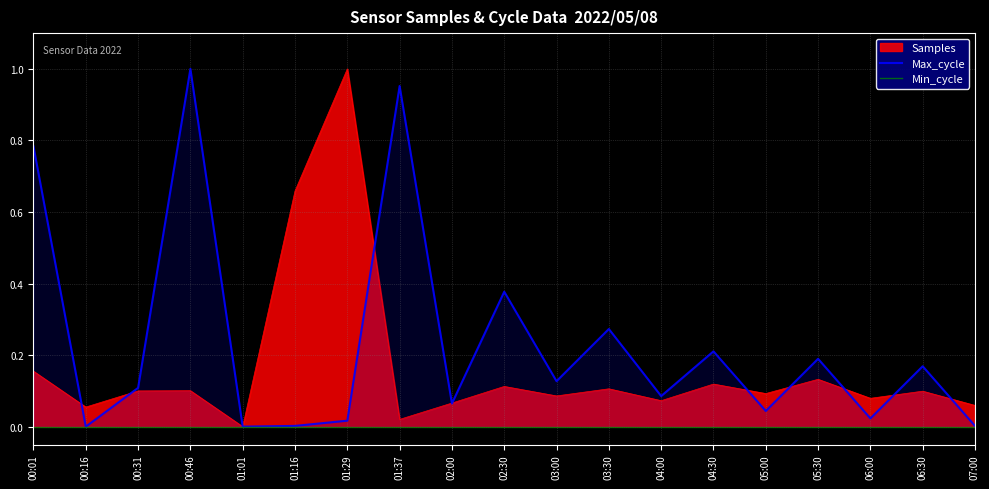

Count the number of categories in the chart.

19